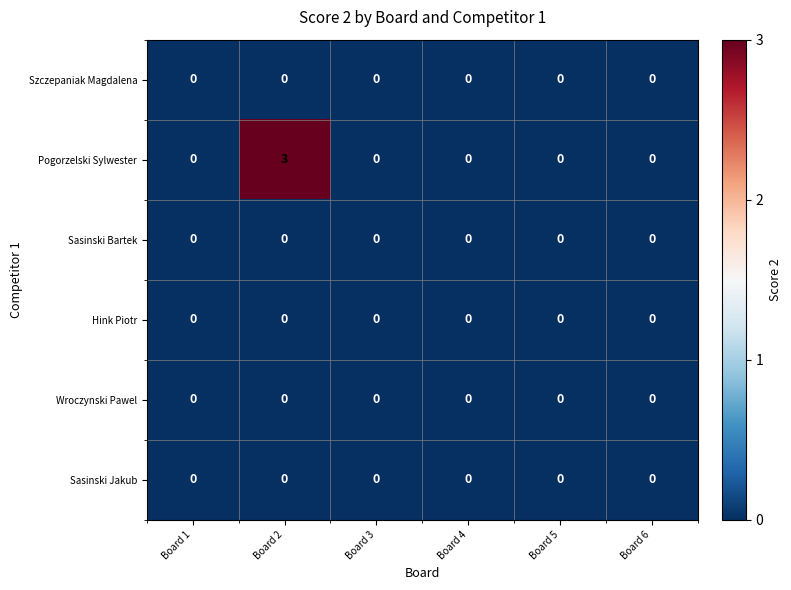

Which series has the largest total across all categories?

Pogorzelski Sylwester